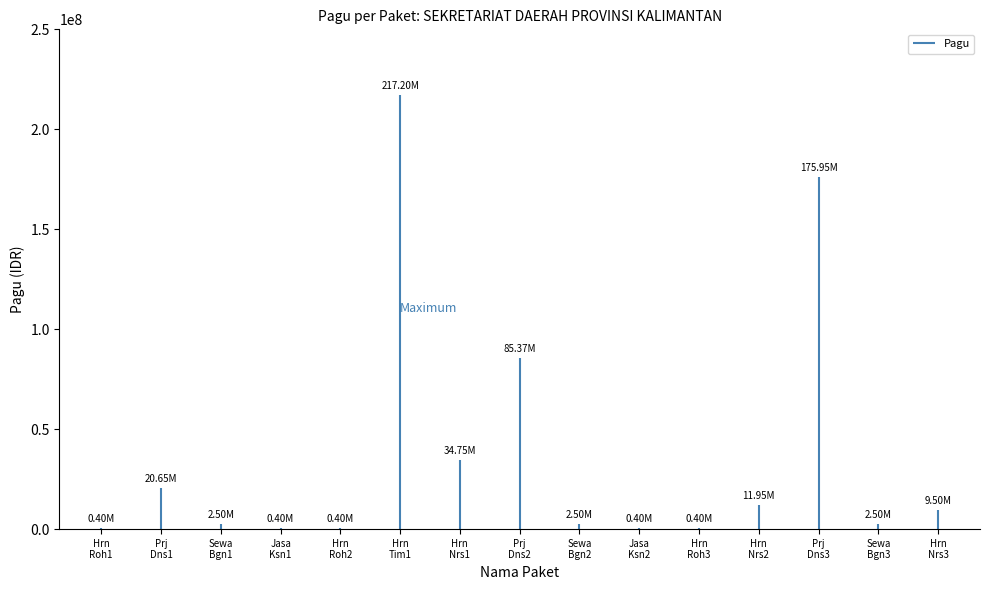

The value at SEKRETARIAT DAERAH (Sewa Bangunan 1) is 2500000. True or false?

True